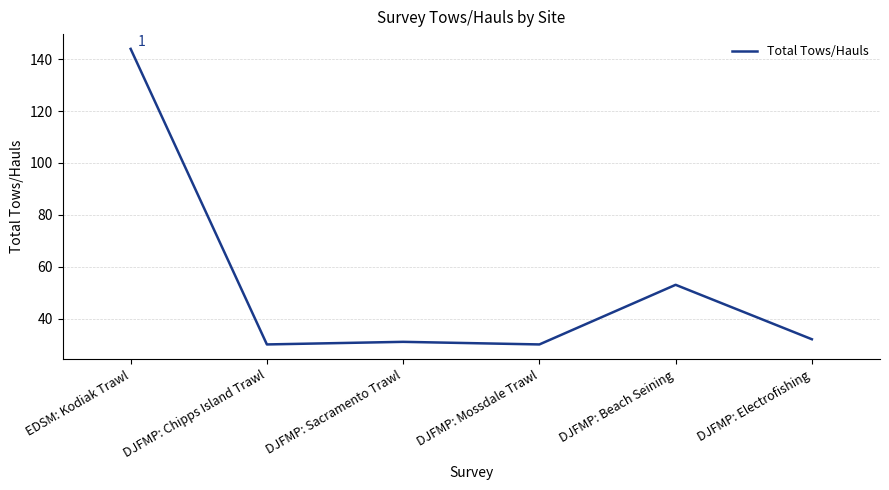

Is it true that the value at DJFMP: Electrofishing is 32?

True